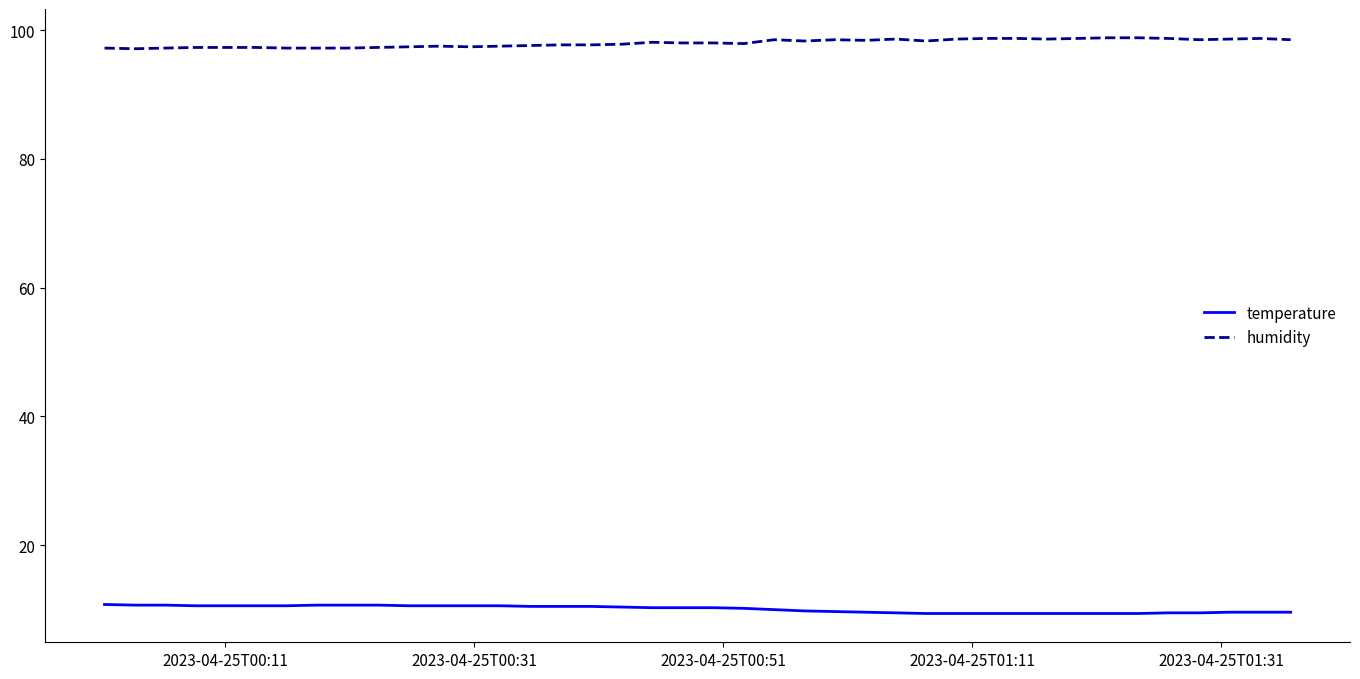

What is the greatest value displayed?

98.8